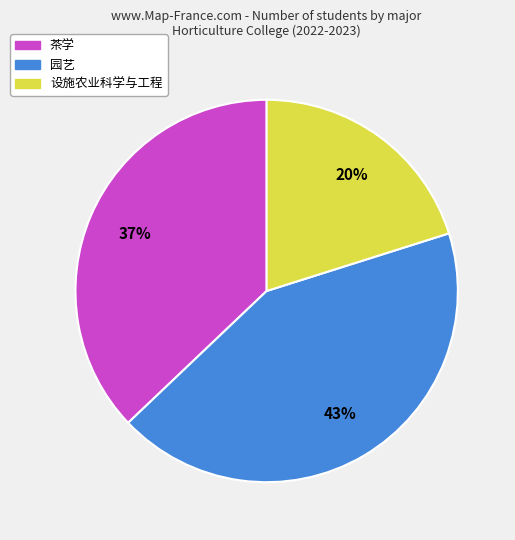

Rank the categories by value from highest to lowest.

园艺, 茶学, 设施农业科学与工程